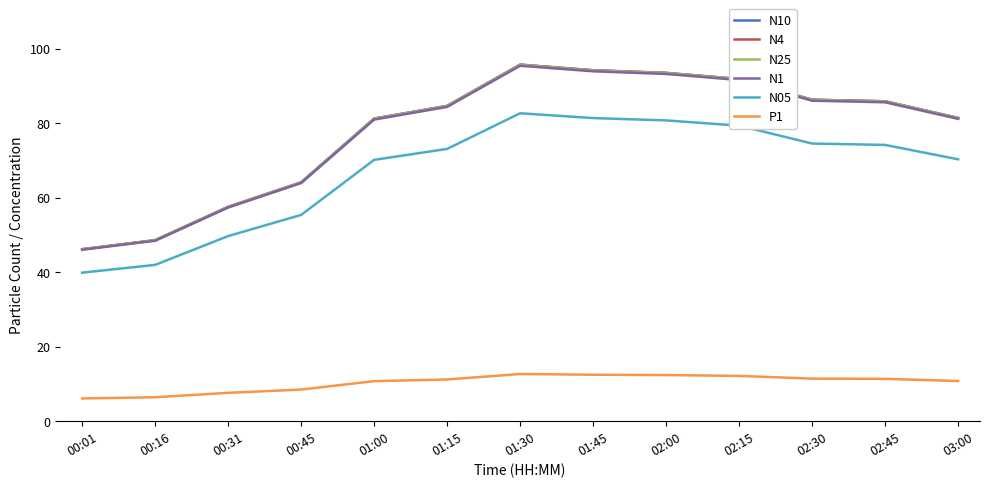

At which category is the sum across all series the highest?

01:30